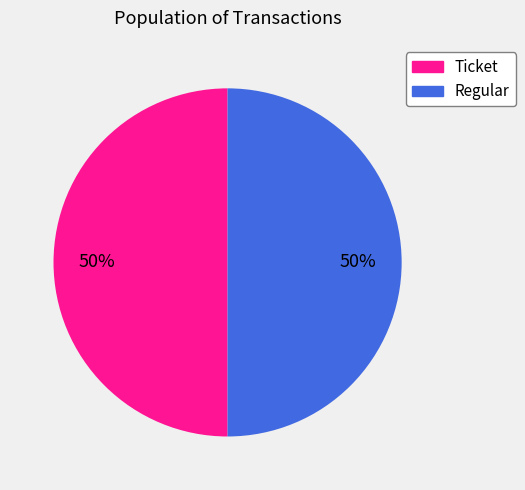

To the nearest percent, what is the average slice percentage?

50%